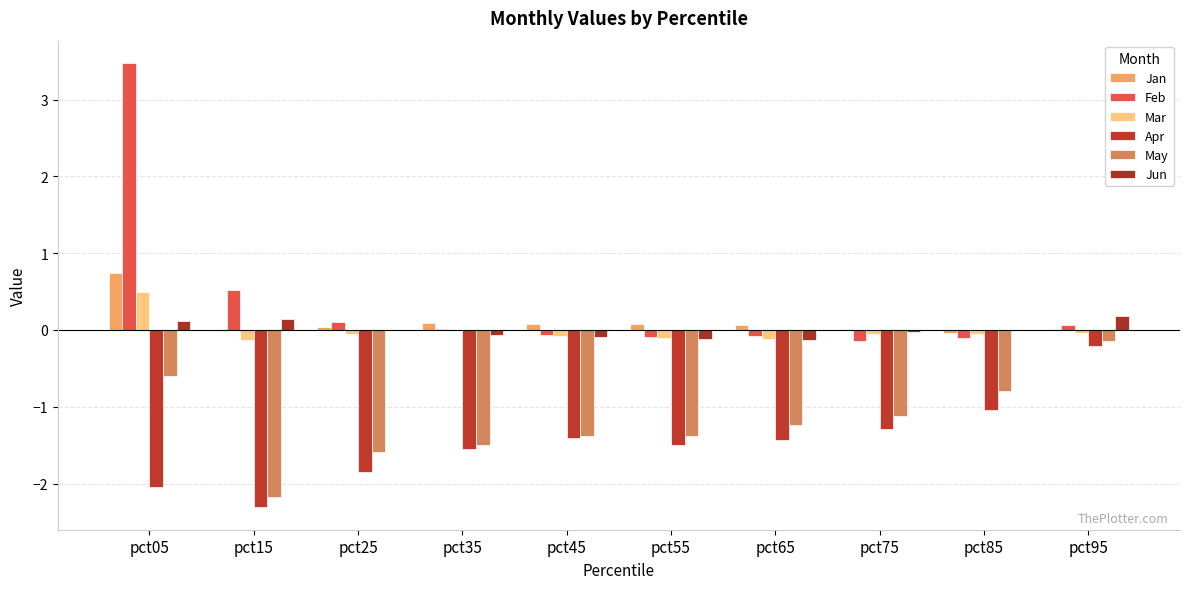

The Jun series shows -0.1 at pct55. True or false?

True